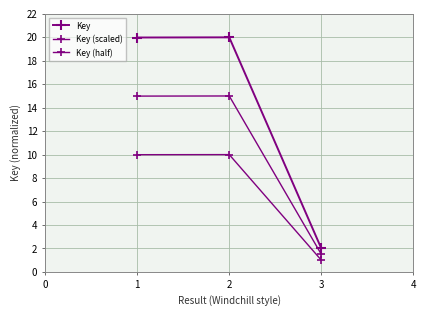

How many lines are shown in the chart?

3